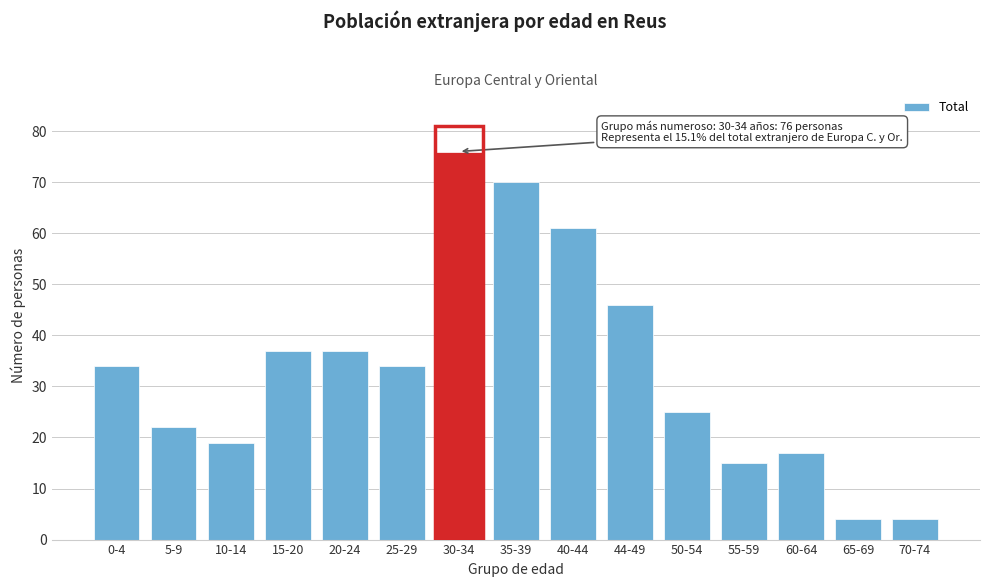

Reading right to left, list all the values displayed in this chart.

70-74=4	65-69=4	60-64=17	55-59=15	50-54=25	44-49=46	40-44=61	35-39=70	30-34=76	25-29=34	20-24=37	15-20=37	10-14=19	5-9=22	0-4=34